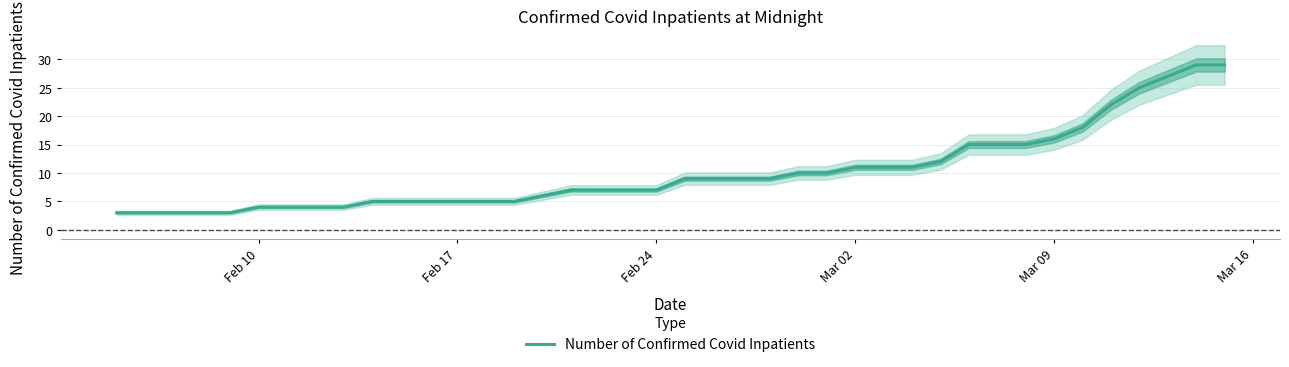

How many lines are shown in the chart?

1